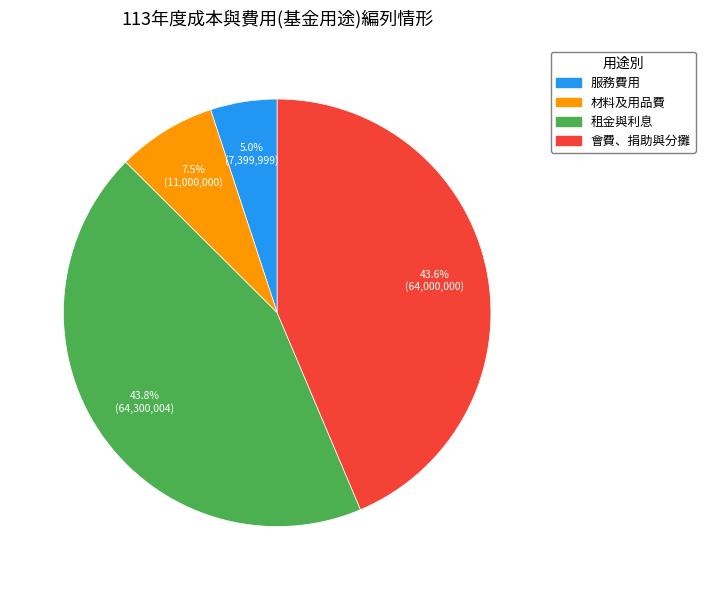

Which category has the smallest portion of the pie?

服務費用